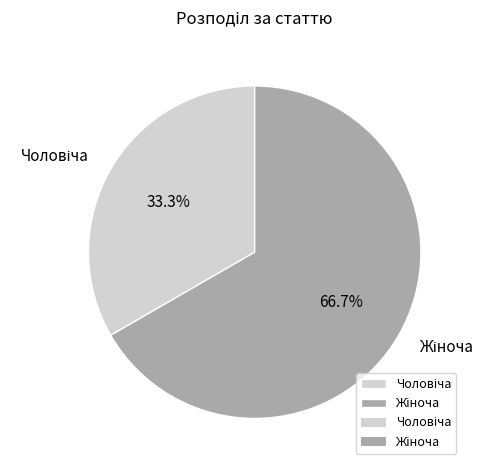

Is there a majority slice in this chart?

Yes